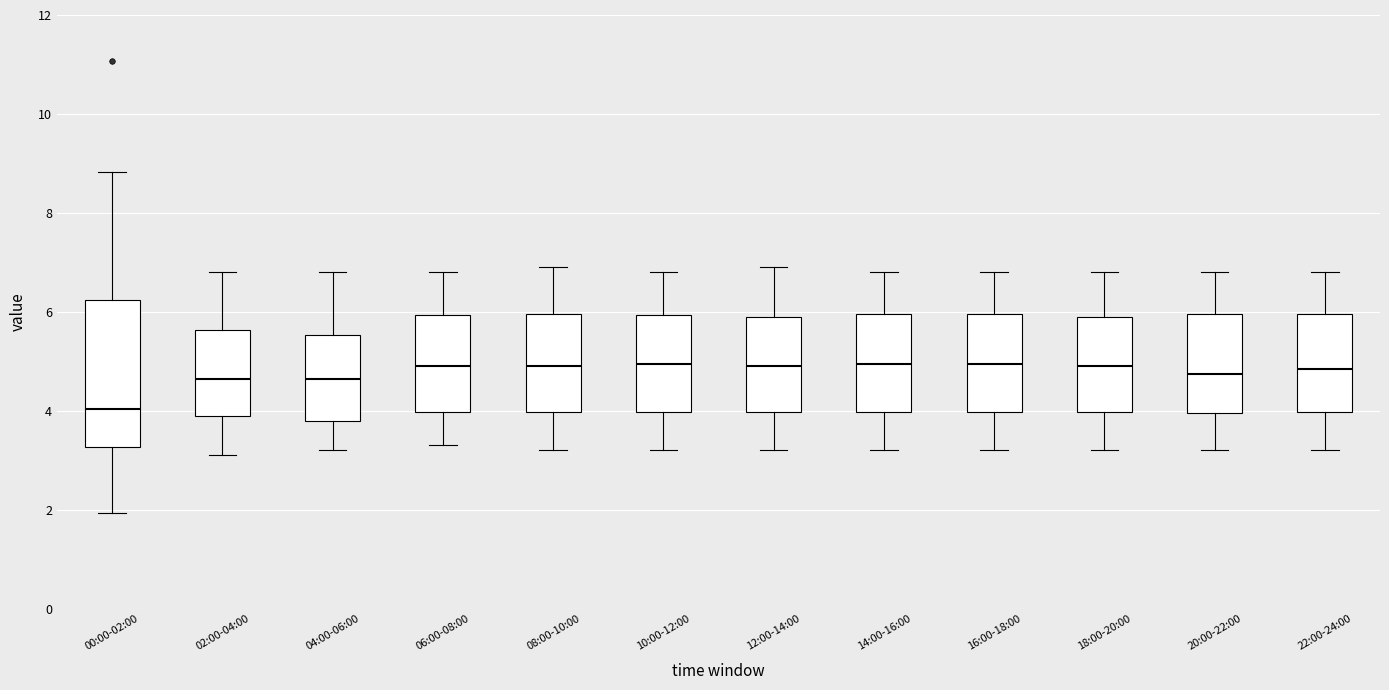

Reading left to right, transcribe this box plot: for each box, give where its median line is, the range the box spans, and where its two whiskers end, as read against the y-axis. The values are not printed on the chart, so give them approximately, as read against the axis.

00:00-02:00: median 4.0, box 3.2 to 6.2, whiskers 2.0 to 8.8
02:00-04:00: median 4.6, box 4.0 to 5.6, whiskers 3.2 to 6.8
04:00-06:00: median 4.6, box 3.8 to 5.6, whiskers 3.2 to 6.8
06:00-08:00: median 5.0, box 4.0 to 6.0, whiskers 3.4 to 6.8
08:00-10:00: median 5.0, box 4.0 to 6.0, whiskers 3.2 to 7.0
10:00-12:00: median 5.0, box 4.0 to 6.0, whiskers 3.2 to 6.8
12:00-14:00: median 5.0, box 4.0 to 6.0, whiskers 3.2 to 7.0
14:00-16:00: median 5.0, box 4.0 to 6.0, whiskers 3.2 to 6.8
16:00-18:00: median 5.0, box 4.0 to 6.0, whiskers 3.2 to 6.8
18:00-20:00: median 5.0, box 4.0 to 6.0, whiskers 3.2 to 6.8
20:00-22:00: median 4.8, box 4.0 to 6.0, whiskers 3.2 to 6.8
22:00-24:00: median 4.8, box 4.0 to 6.0, whiskers 3.2 to 6.8